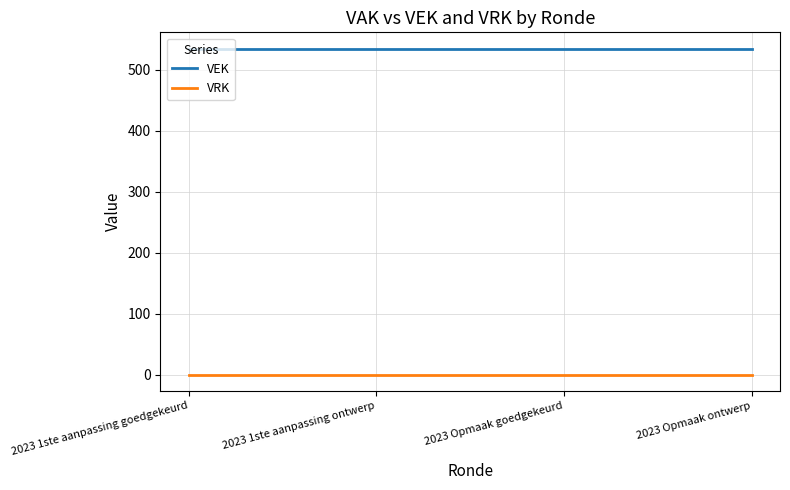

What position from the right is 2023 1ste aanpassing ontwerp?

3